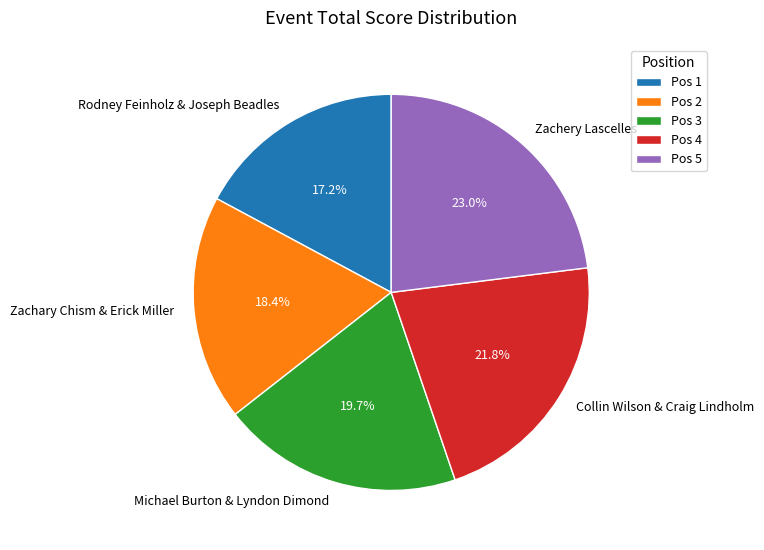

Between Zachery Lascelles and Zachary Chism & Erick Miller, which is larger?

Zachery Lascelles